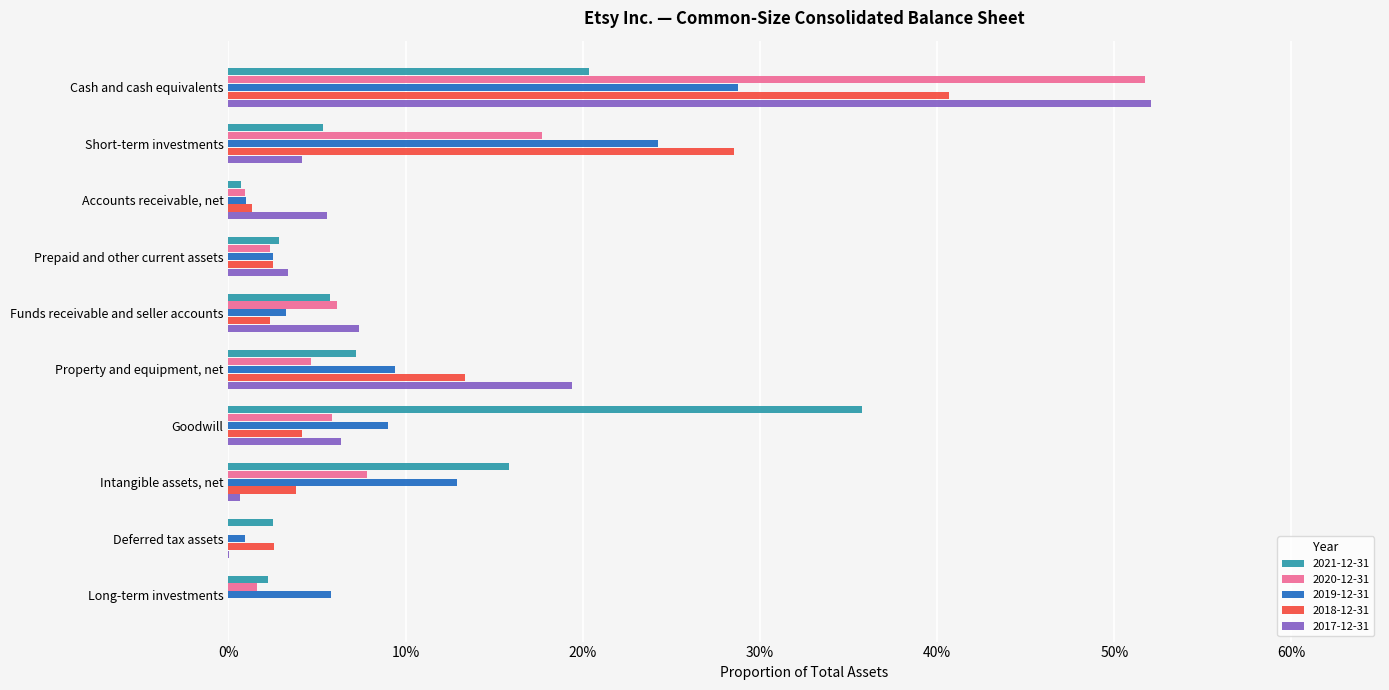

Rank the series by their maximum value, from lowest to highest.

2019-12-31, 2021-12-31, 2018-12-31, 2020-12-31, 2017-12-31